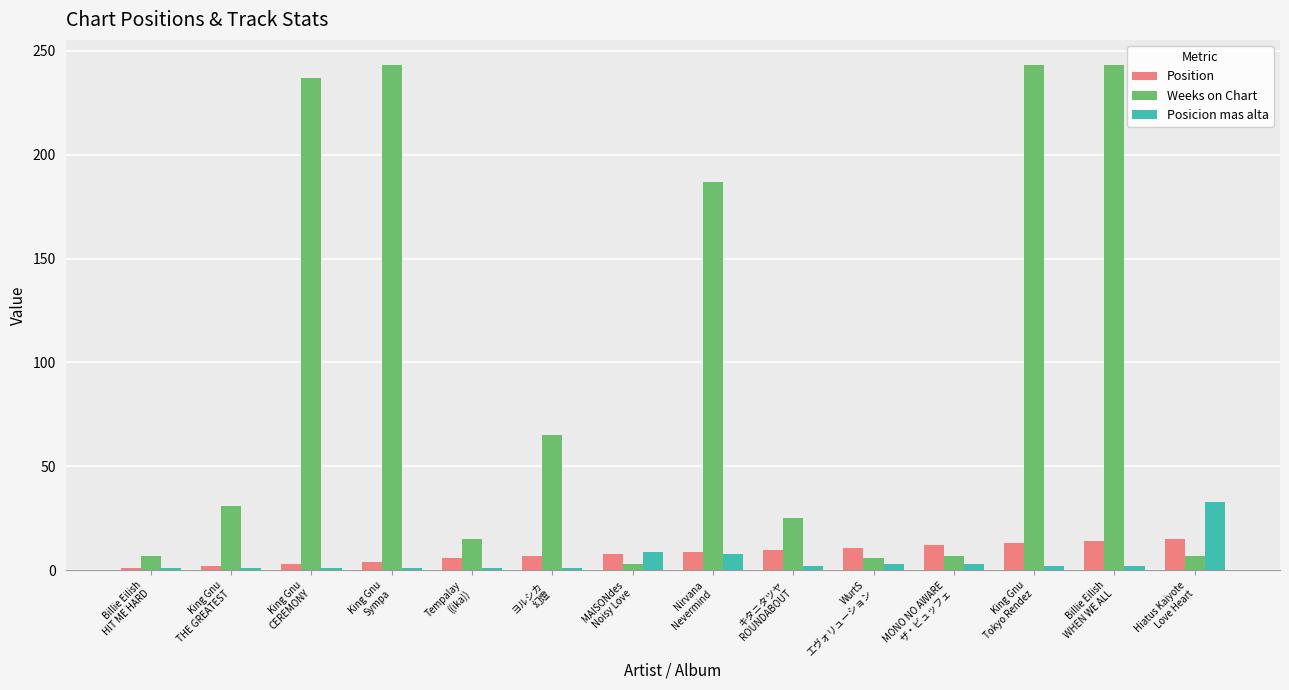

What is the greatest value displayed?

243